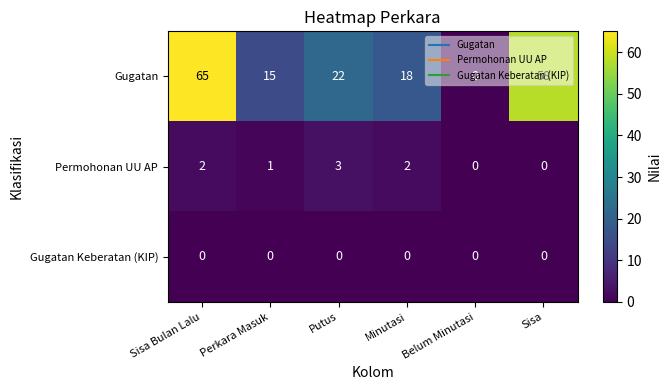

True or false: Permohonan UU AP has a value of 0 at Belum Minutasi.

True